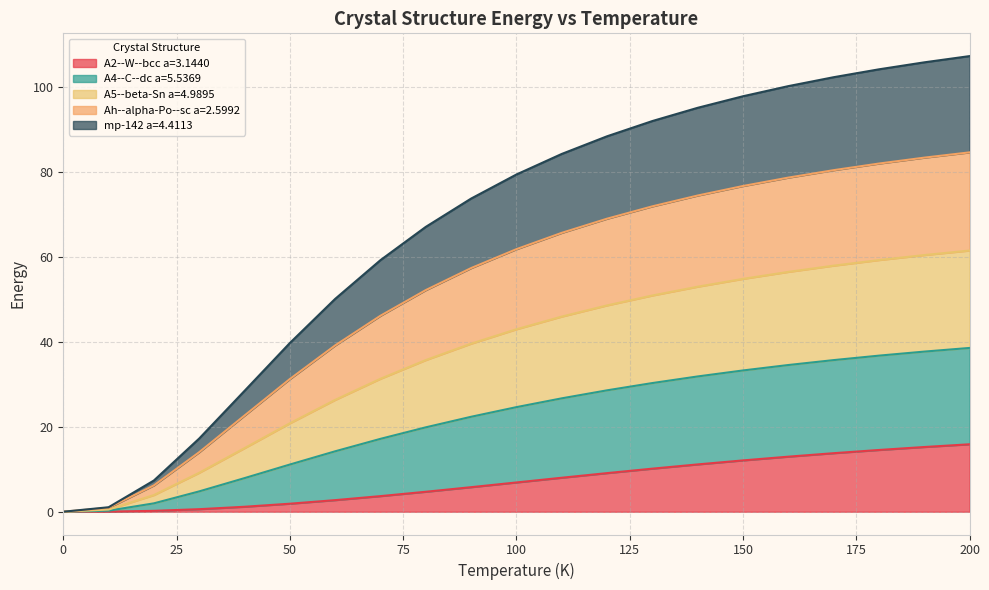

True or false: mp-142 a=4.4113 and A2--W--bcc a=3.1440 cross at least once.

False